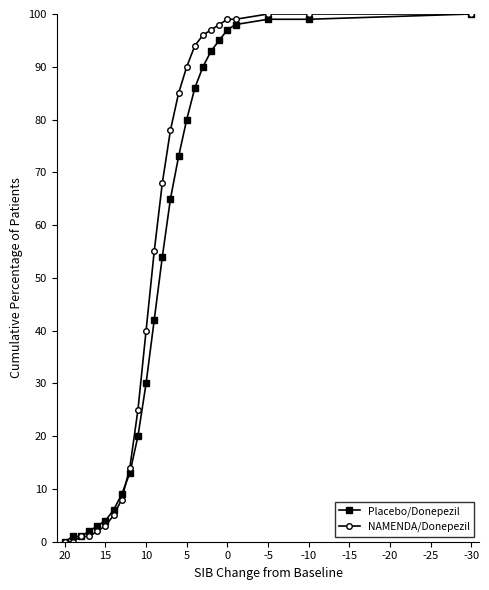

What is the greatest value displayed?

100